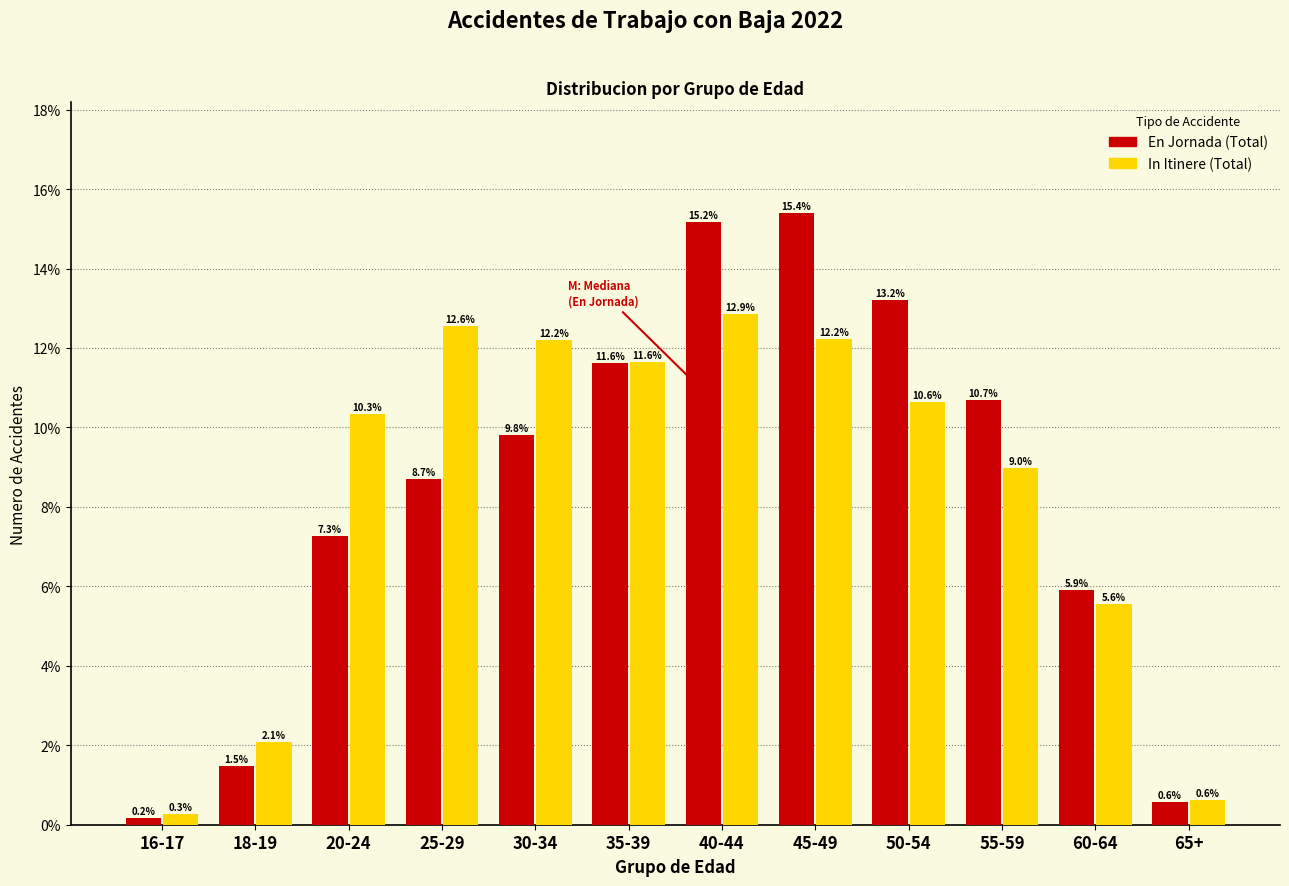

Reading right to left, what are all the values shown in this chart?

En Jornada (Total): 0.6	5.9	10.7	13.2	15.4	15.2	11.6	9.8	8.7	7.3	1.5	0.2
In Itinere (Total): 0.6	5.6	9.0	10.6	12.2	12.9	11.6	12.2	12.6	10.3	2.1	0.3